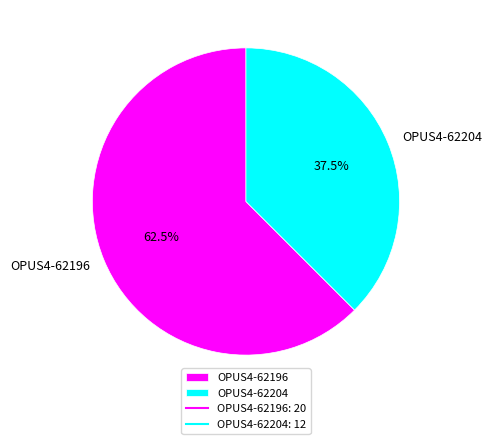

What is the largest slice in the pie chart?

OPUS4-62196